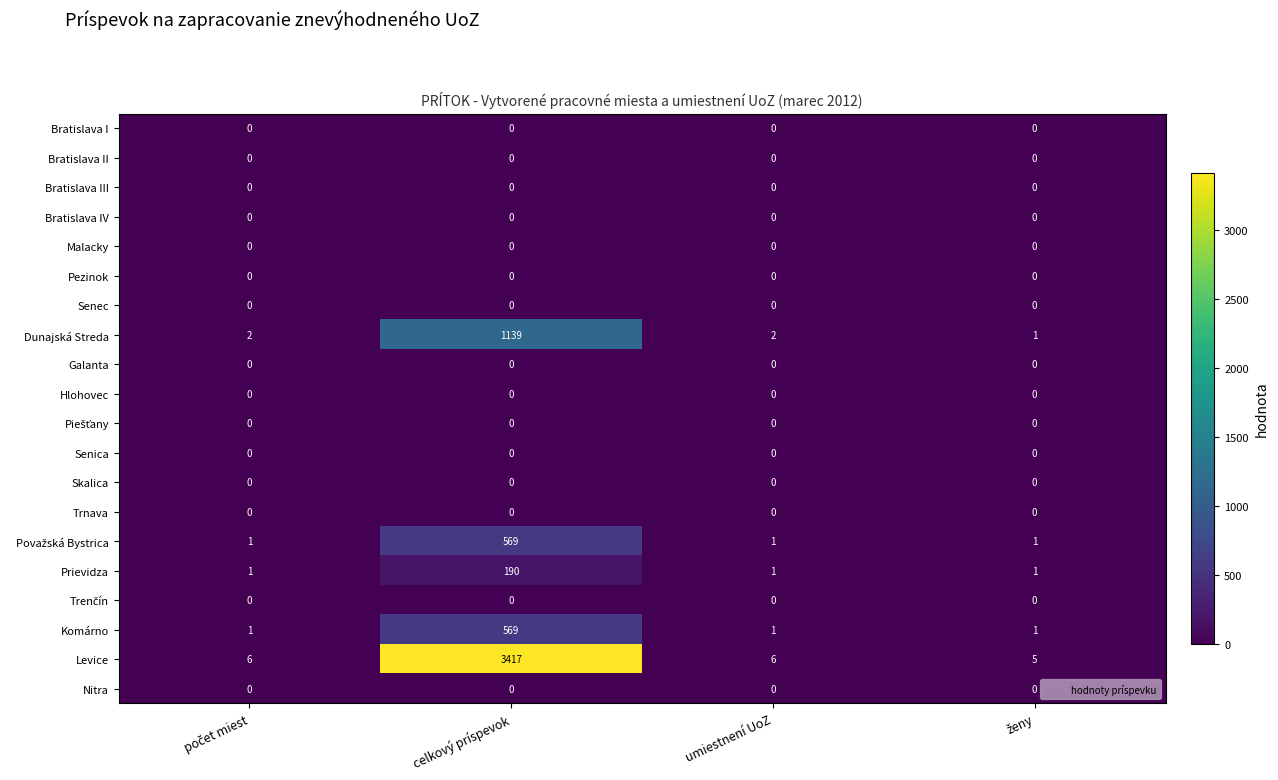

The value of Dunajská Streda at celkový príspevok is 354. True or false?

False